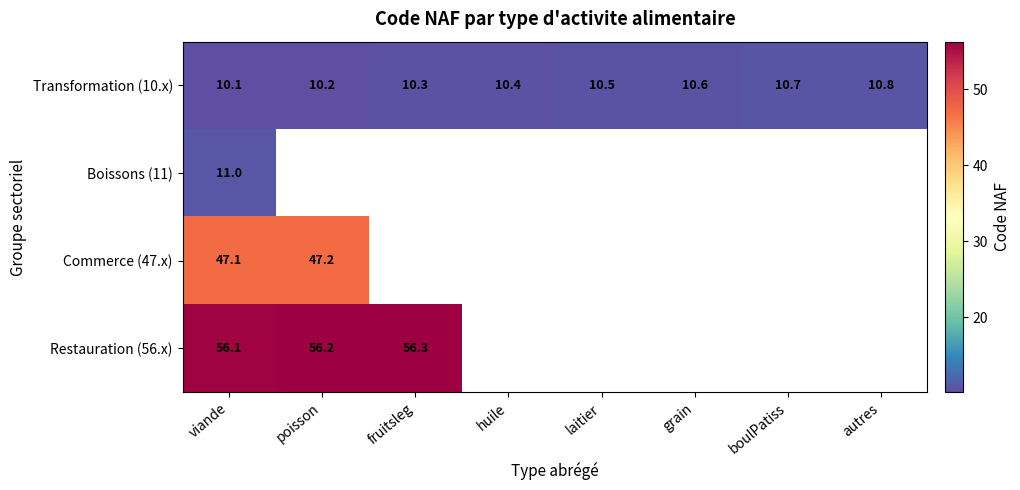

At which label is Boissons (11) closest to 11?

viande